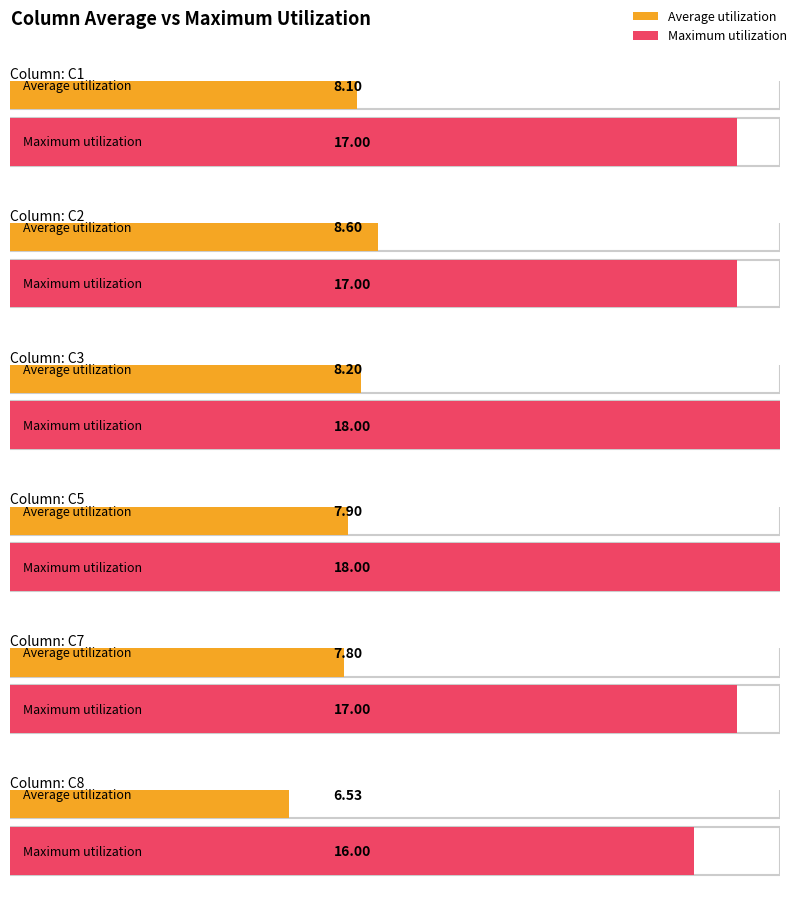

Count the number of data series in this chart.

2